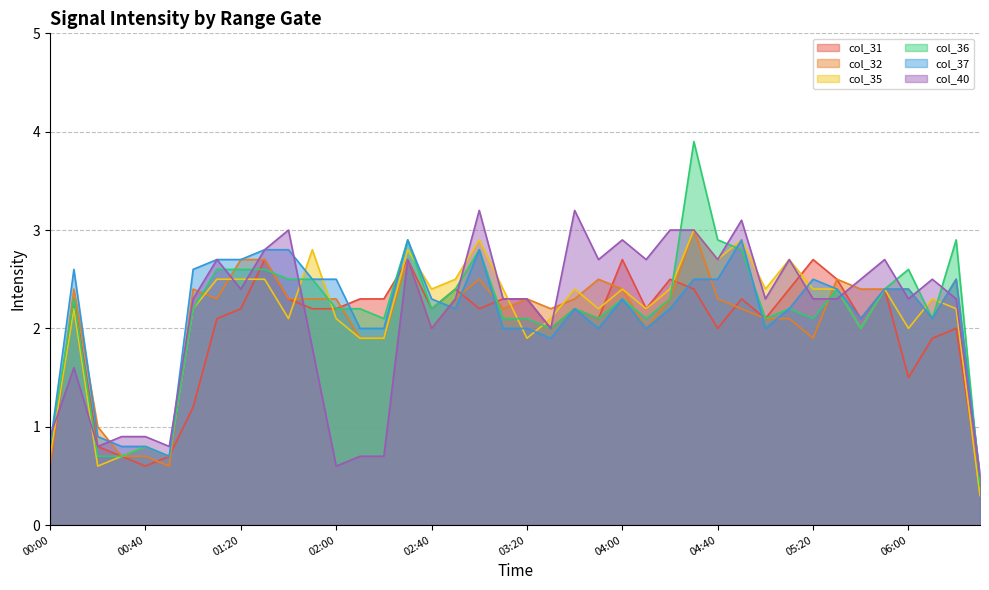

What is the minimum value shown in the chart?

0.3